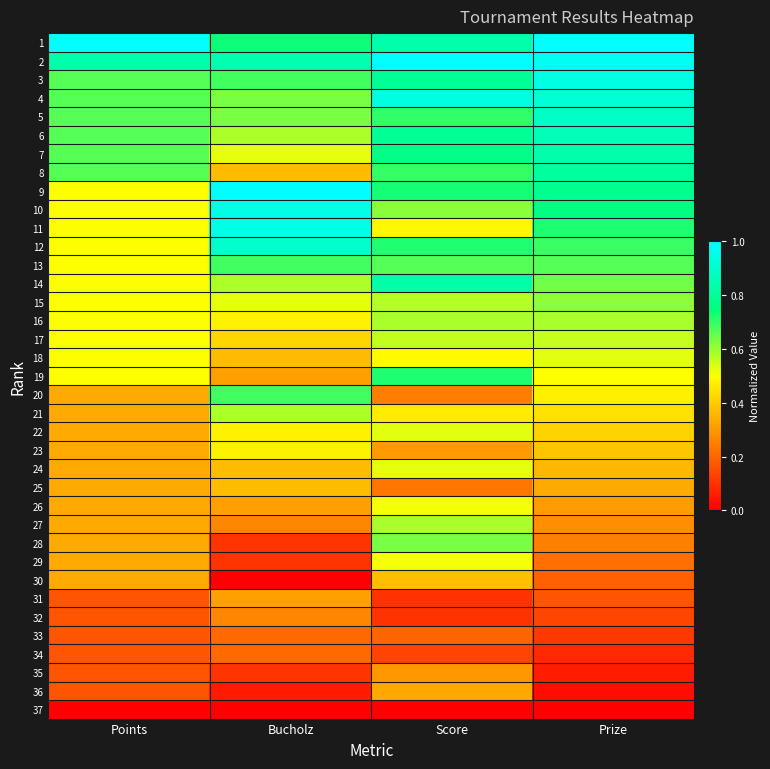

What is the total value across all series at Bucholz?

17.1